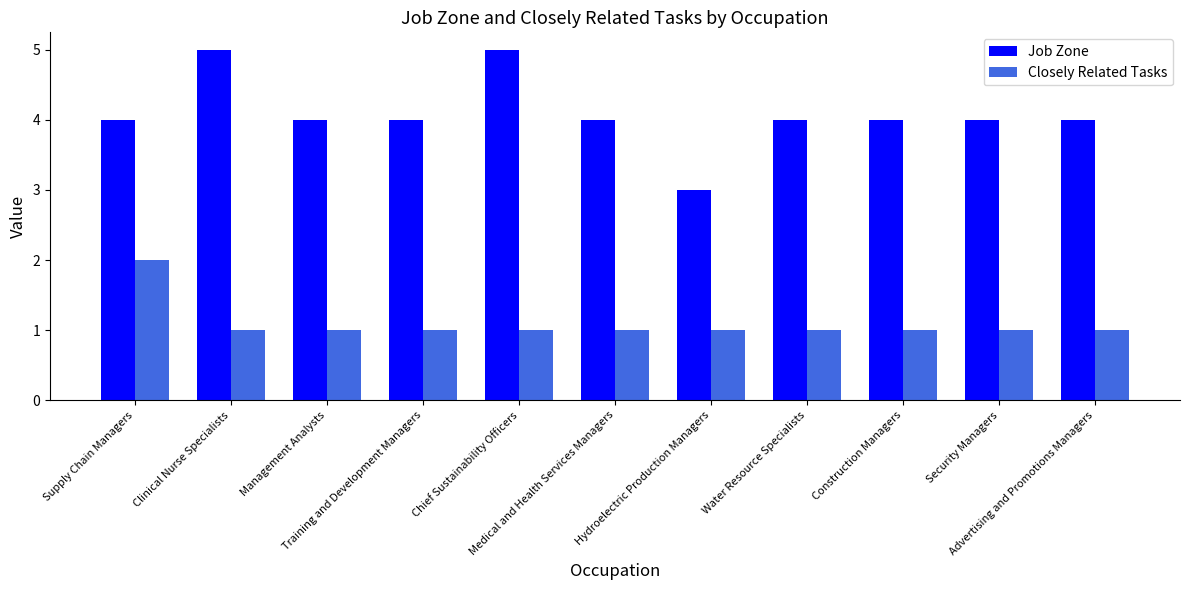

How many categories are shown in the chart?

11